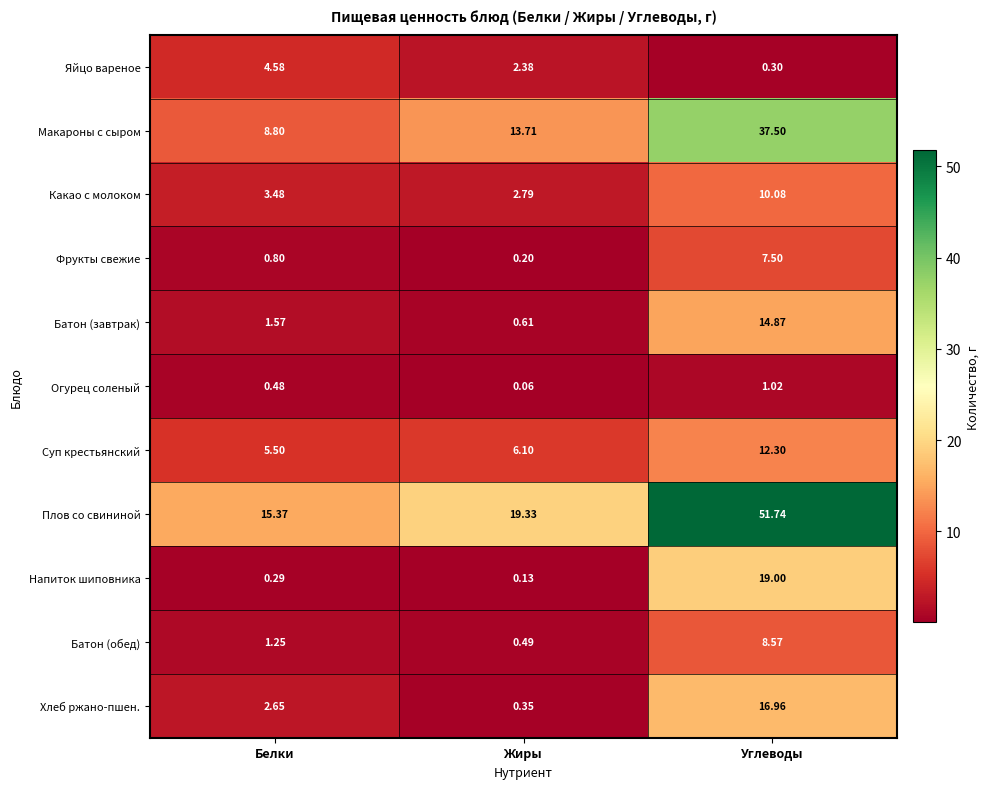

Is the value of Макароны с сыром at Углеводы greater than the value of Хлеб ржано-пшен. at Белки?

Yes